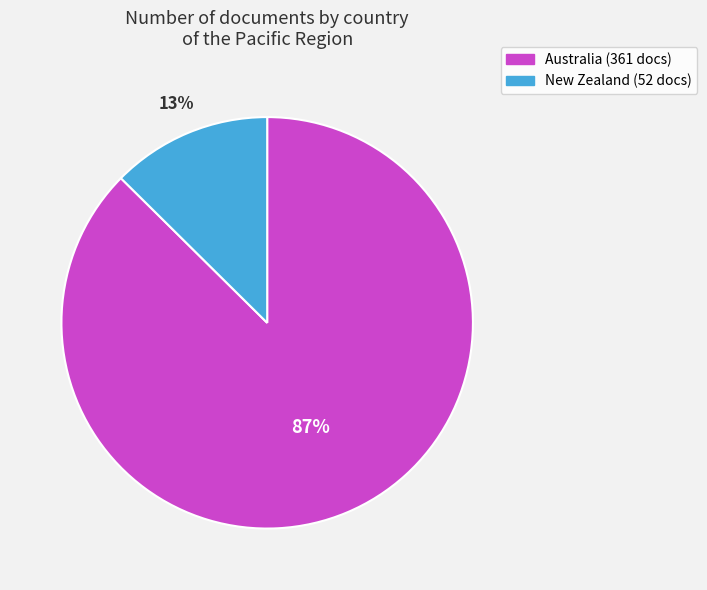

What is the smallest slice in the pie chart?

New Zealand